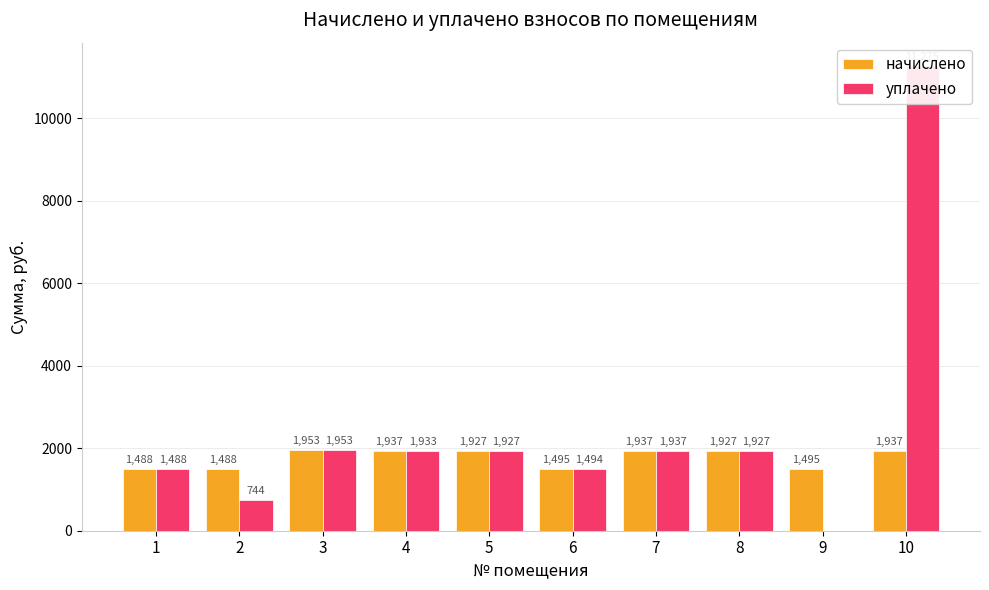

Rank the series by their maximum value, from lowest to highest.

начислено, уплачено